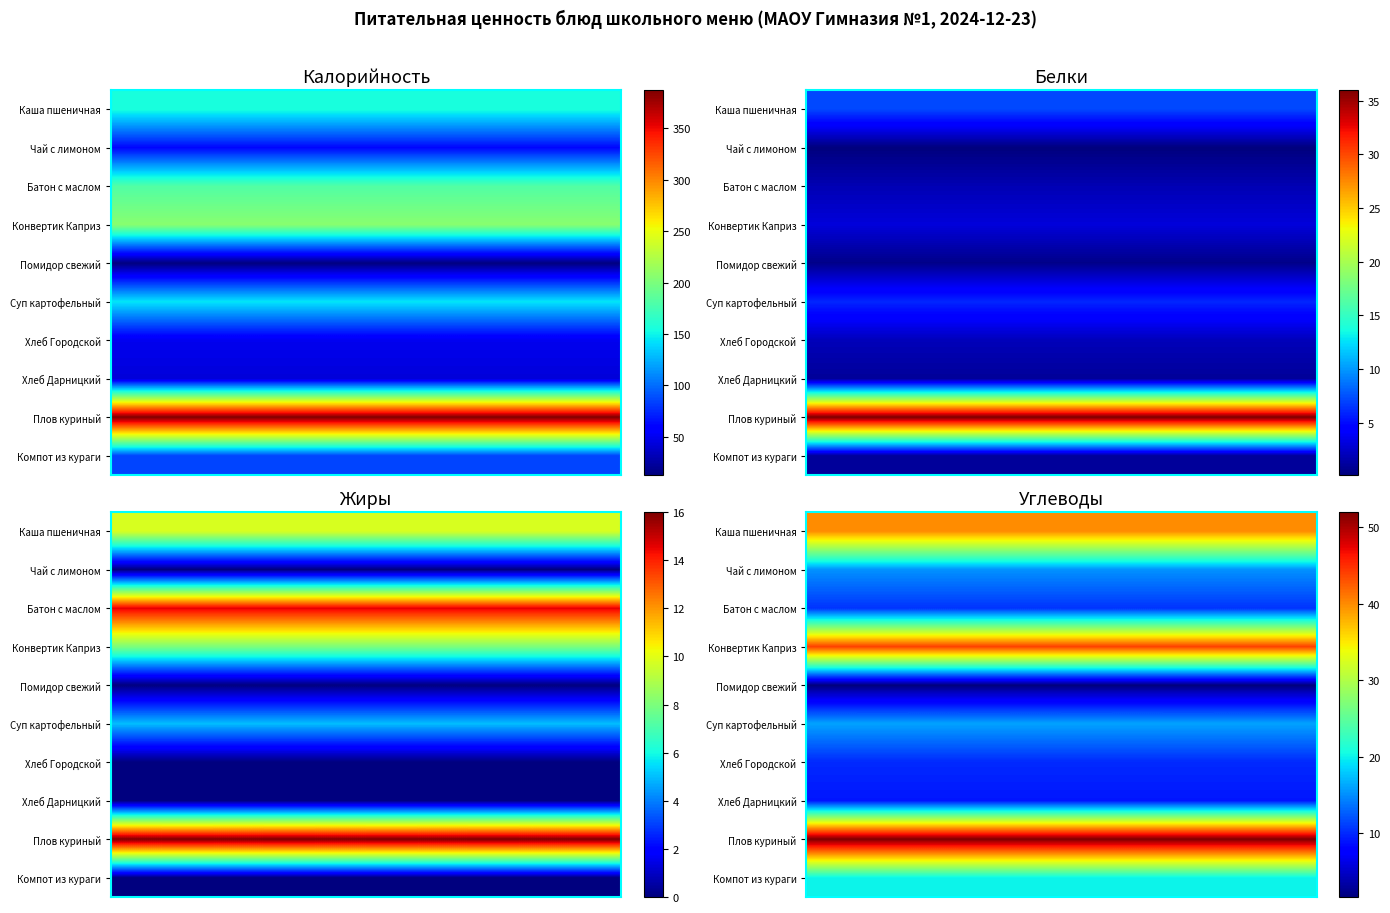

At how many categories does at least one series exceed 8?

20